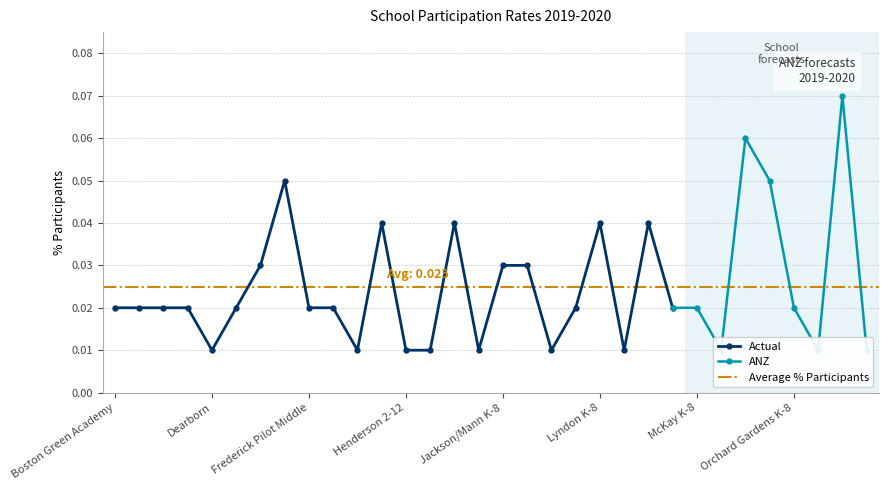

What position from the left is Haley Elementary?

11